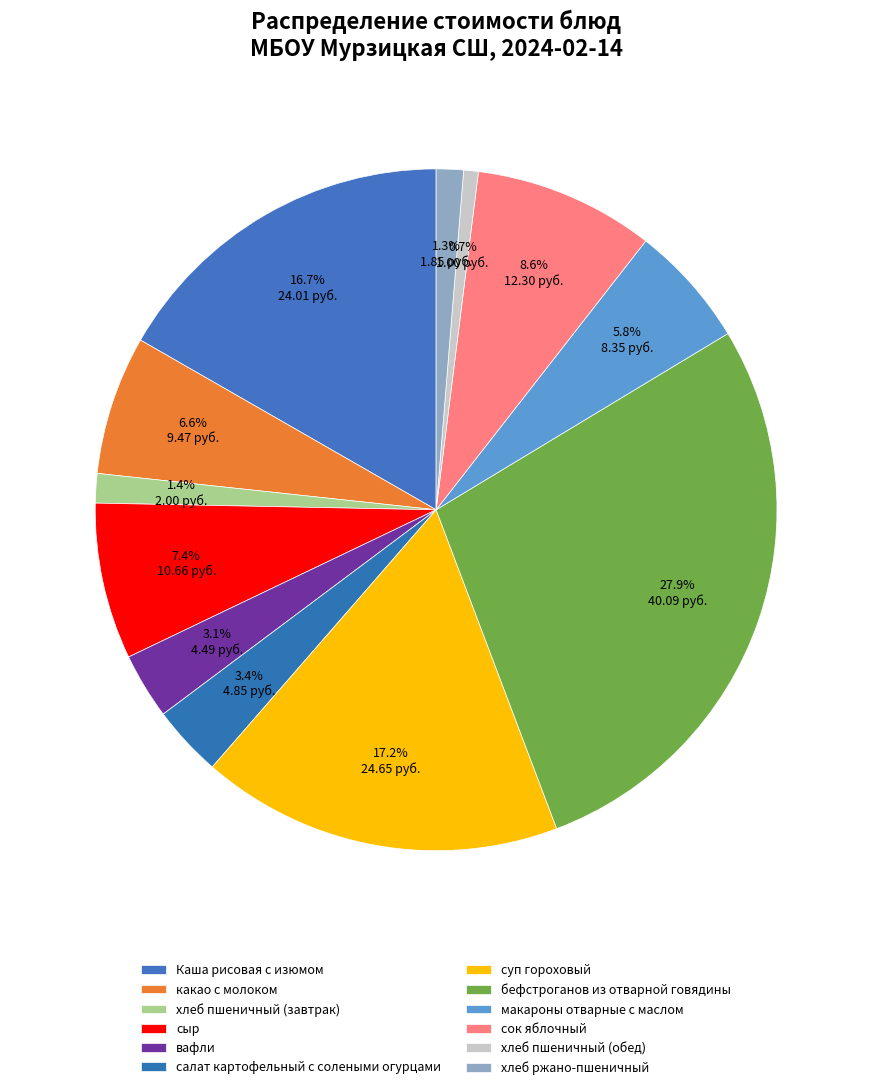

Is the sum of бефстроганов из отварной говядины and сок яблочный greater than half?

No